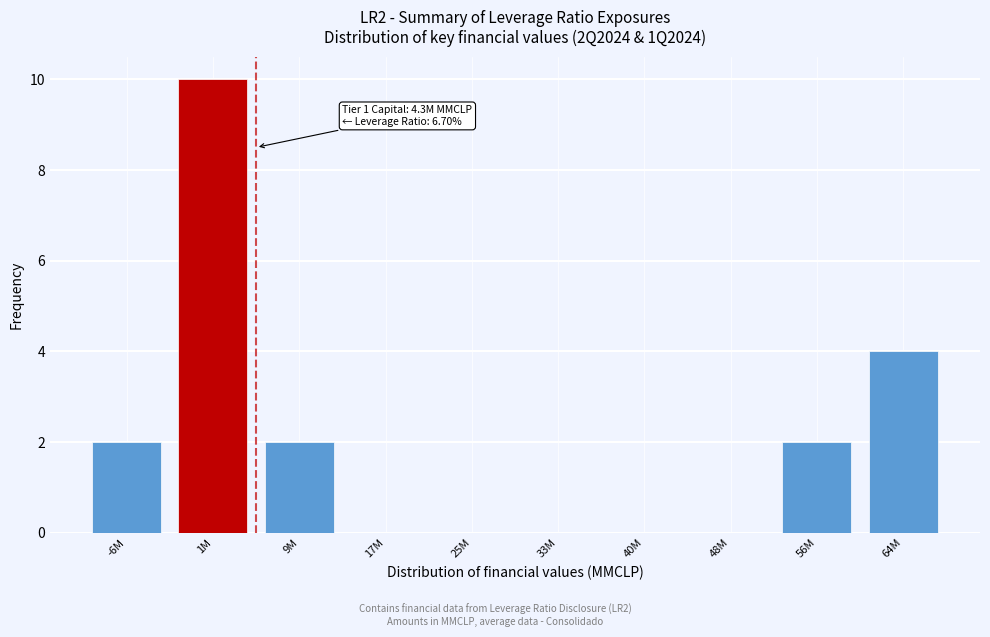

Reading left to right, transcribe all the data shown in this chart.

-6M=2	1M=10	9M=2	17M=0	25M=0	33M=0	40M=0	48M=0	56M=2	64M=4